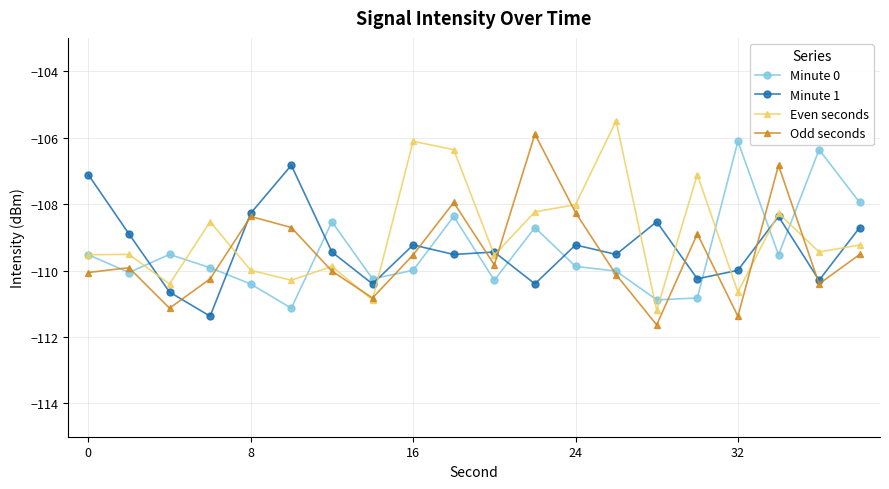

True or false: Minute 0 has more than 2 points higher than both neighbors.

True